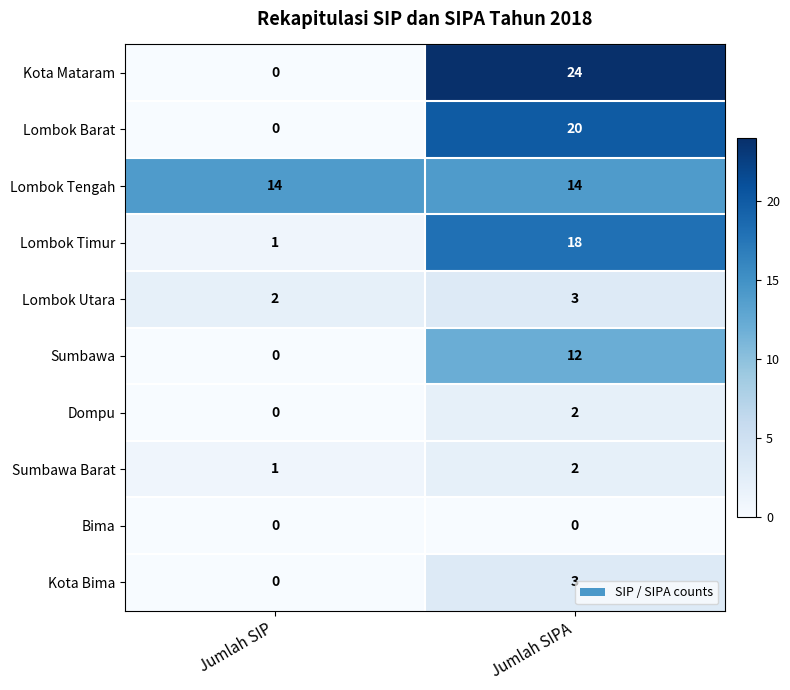

Reading right to left, extract all data points from this chart.

Kota Mataram: 24	0
Lombok Barat: 20	0
Lombok Tengah: 14	14
Lombok Timur: 18	1
Lombok Utara: 3	2
Sumbawa: 12	0
Dompu: 2	0
Sumbawa Barat: 2	1
Bima: 0	0
Kota Bima: 3	0